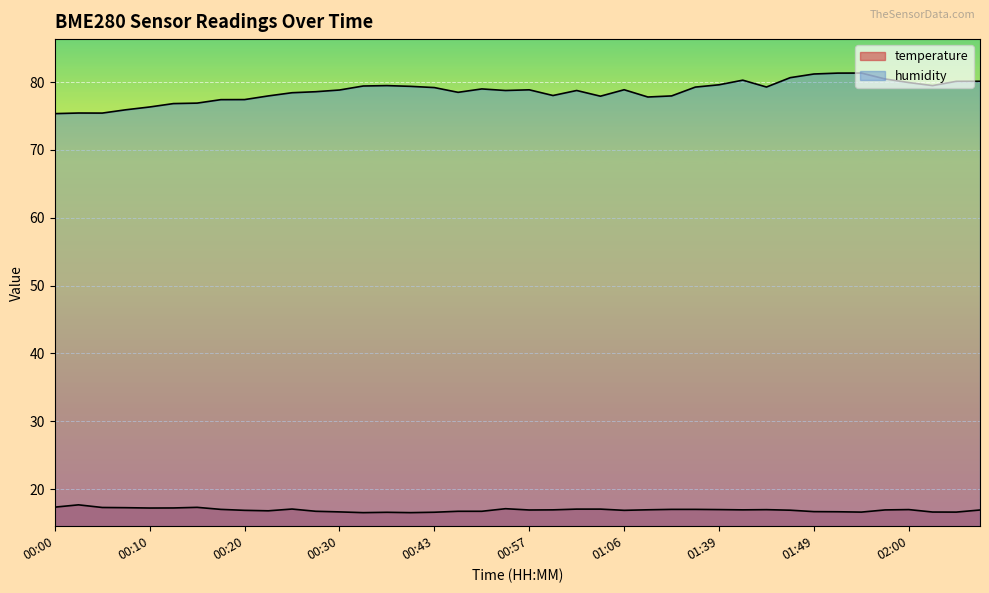

Rank the categories by humidity value from highest to lowest.

01:55, 01:52, 01:49, 01:47, 01:57, 01:42, 02:08, 02:05, 02:00, 01:39, 00:35, 02:03, 00:32, 00:37, 01:44, 01:28, 00:43, 00:52, 01:06, 00:57, 00:30, 00:54, 01:02, 00:27, 00:49, 00:25, 00:59, 00:22, 01:17, 01:04, 01:09, 00:20, 00:17, 00:15, 00:12, 00:10, 00:08, 00:03, 00:05, 00:00